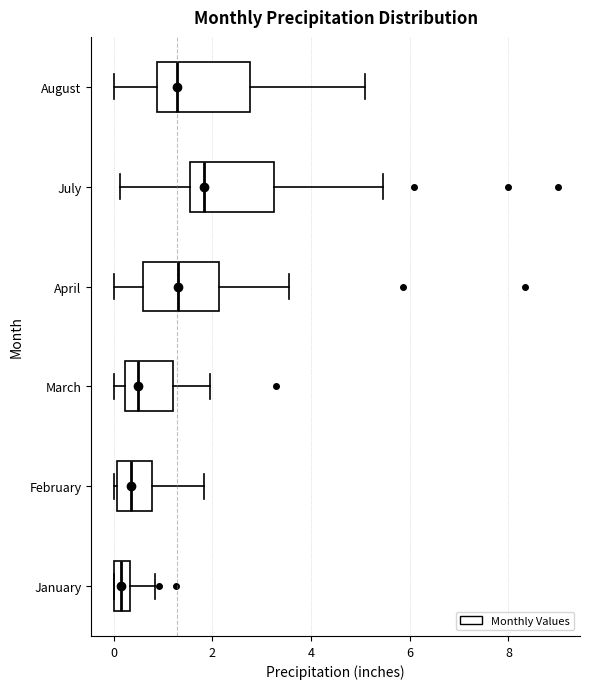

Reading bottom to top, transcribe this box plot: for each box, give where its median line is, the range the box spans, and where its two whiskers end, as read against the x-axis. The values are not printed on the chart, so give them approximately, as read against the axis.

January: median 0.2, box 0.0 to 0.4, whiskers 0.0 to 0.8
February: median 0.4, box 0.0 to 0.8, whiskers 0.0 (just left of the box's left edge) to 1.8
March: median 0.4, box 0.2 to 1.2, whiskers 0.0 to 2.0
April: median 1.4, box 0.6 to 2.2, whiskers 0.0 to 3.6
July: median 1.8, box 1.6 to 3.2, whiskers 0.2 to 5.4
August: median 1.2, box 0.8 to 2.8, whiskers 0.0 to 5.2